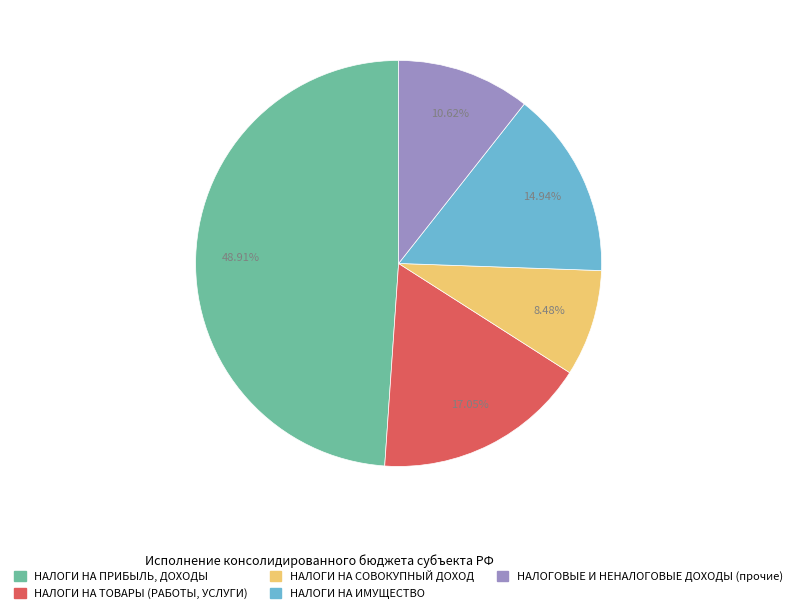

To the nearest percent, what portion does НАЛОГИ НА ПРИБЫЛЬ, ДОХОДЫ represent?

49%